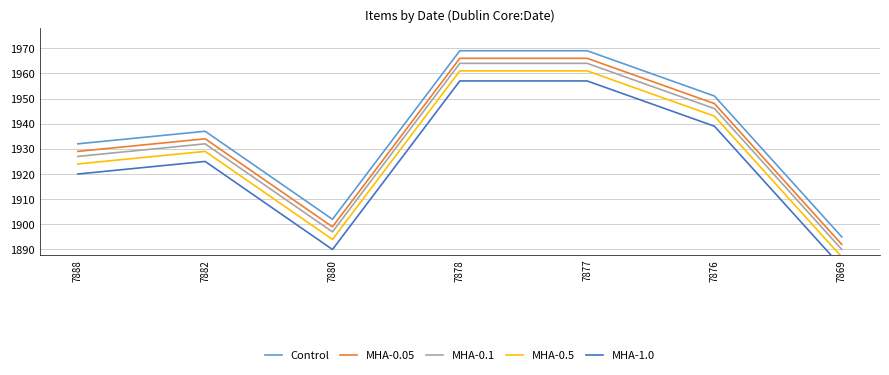

Reading right to left, transcribe all the data shown in this chart.

Control: 7869=1895	7876=1951	7877=1969	7878=1969	7880=1902	7882=1937	7888=1932
MHA-0.05: 7869=1892	7876=1948	7877=1966	7878=1966	7880=1899	7882=1934	7888=1929
MHA-0.1: 7869=1890	7876=1946	7877=1964	7878=1964	7880=1897	7882=1932	7888=1927
MHA-0.5: 7869=1887	7876=1943	7877=1961	7878=1961	7880=1894	7882=1929	7888=1924
MHA-1.0: 7869=1883	7876=1939	7877=1957	7878=1957	7880=1890	7882=1925	7888=1920